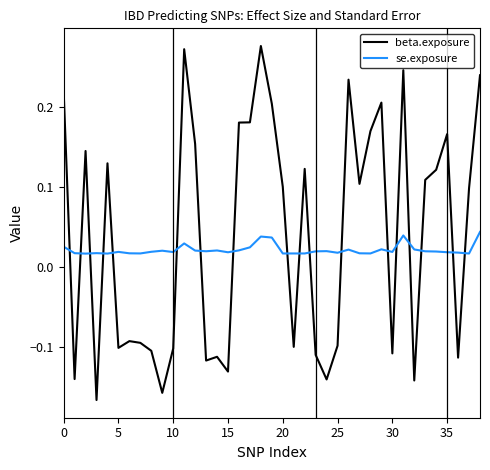

Which series ends up on top after the final intersection of se.exposure and beta.exposure?

beta.exposure